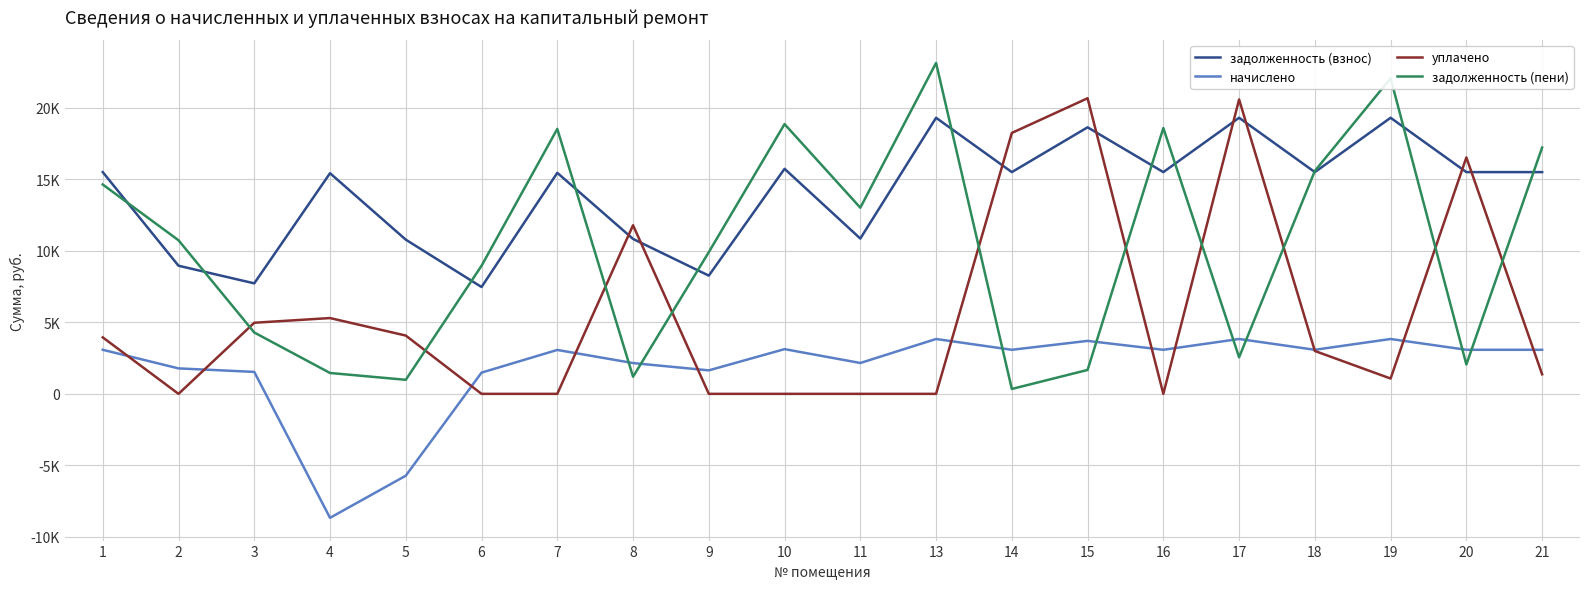

Which series has the widest spread of values?

задолженность (пени)